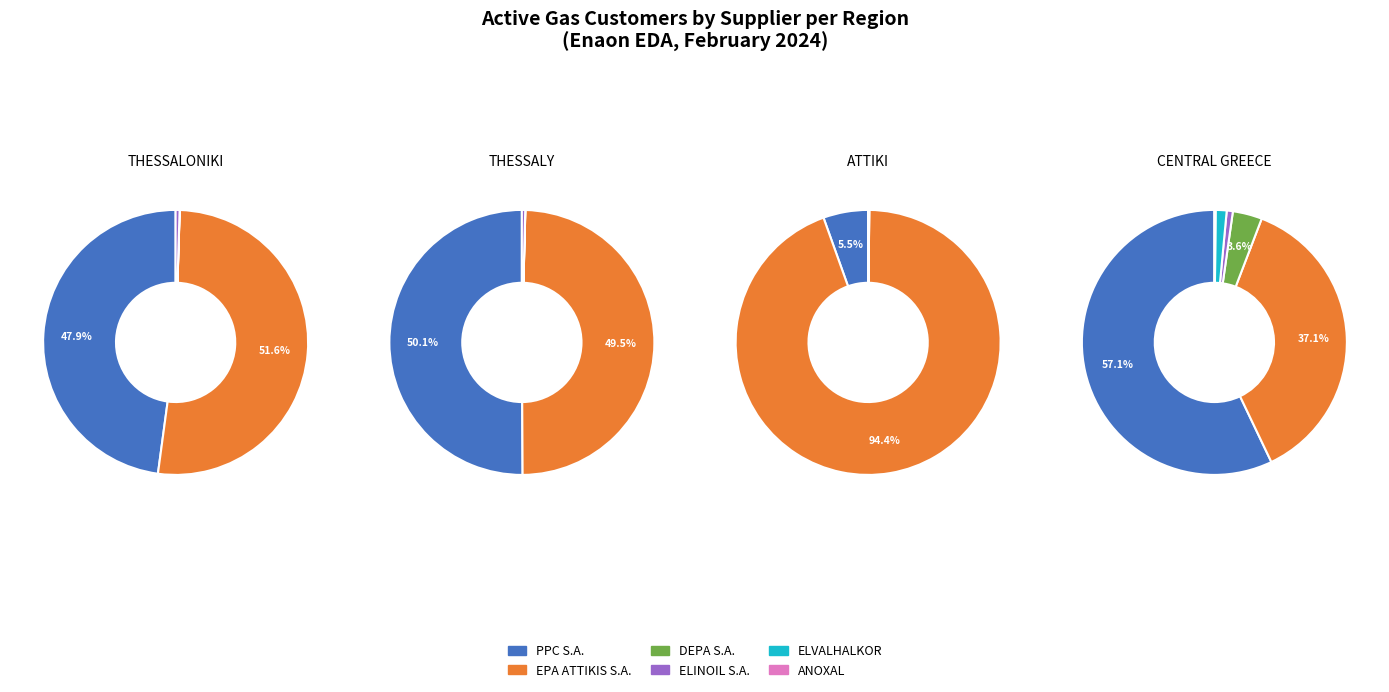

What portion of the pie excludes ELVALHALKOR?

100.0%